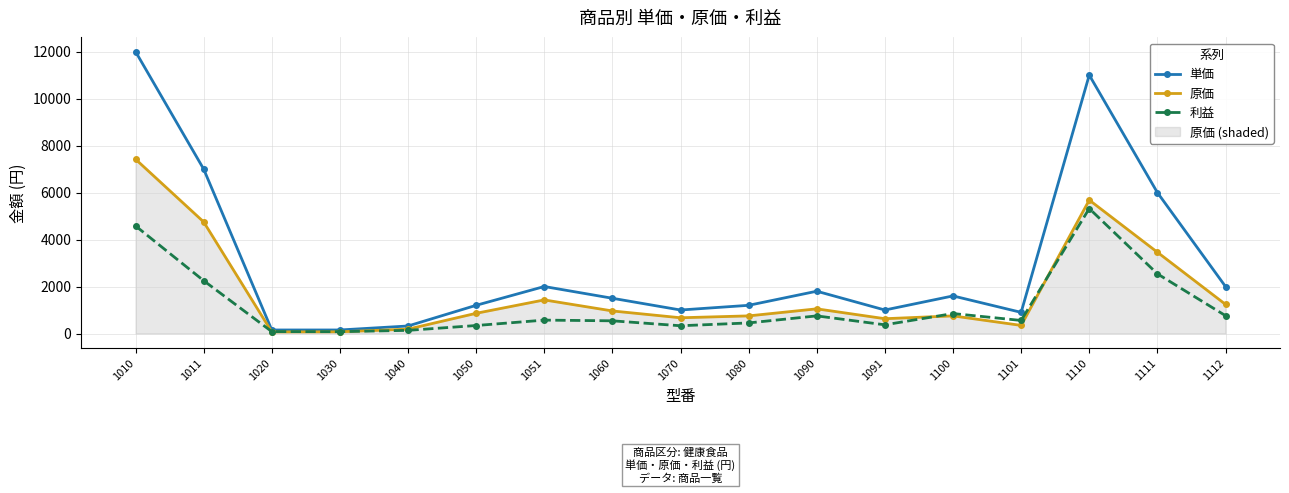

At which category is the sum across all series the highest?

1010